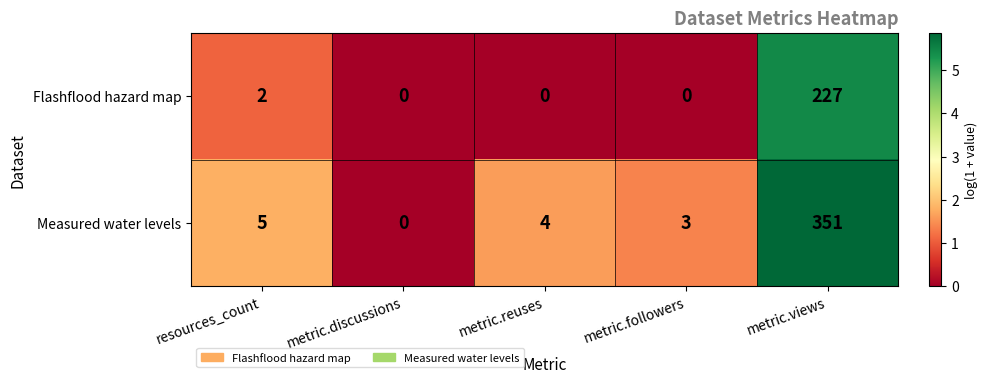

Which series has the largest range (max minus min)?

Measured water levels